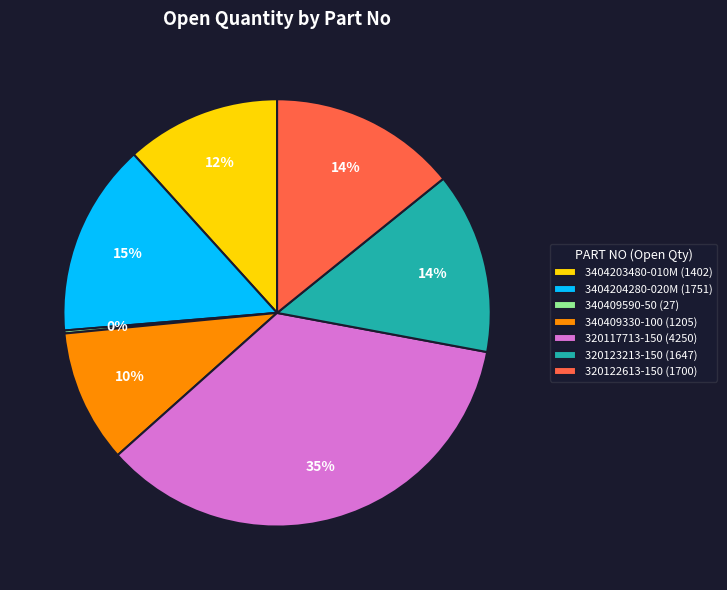

To the nearest percent, what is the combined percentage of 320122613-150 and 3404203480-010M?

26%